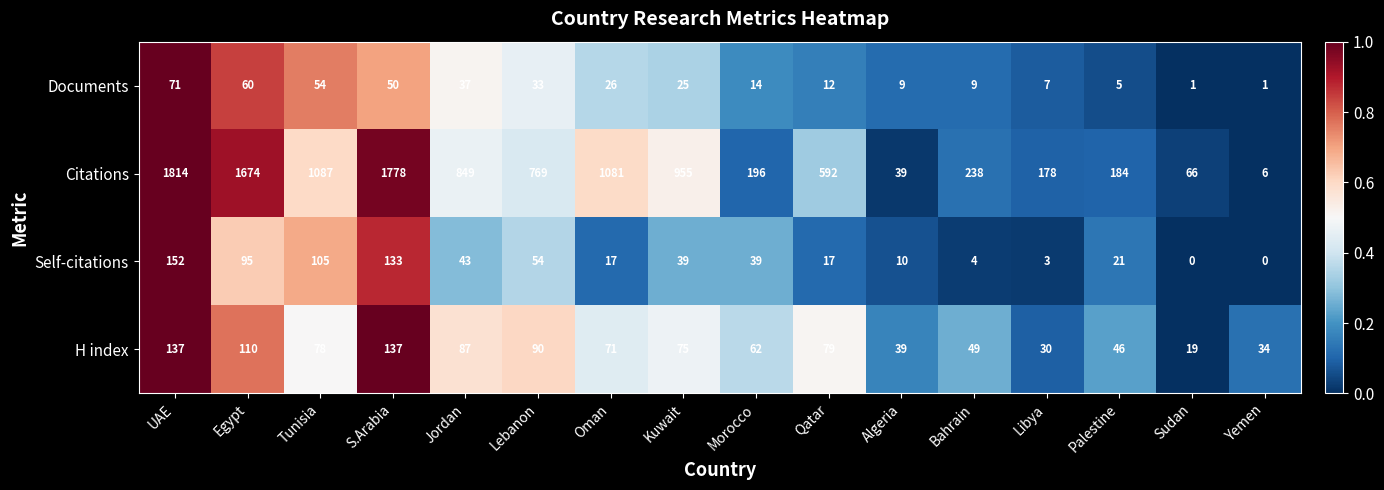

What is the difference between the Self-citations values at UAE and Algeria?

142